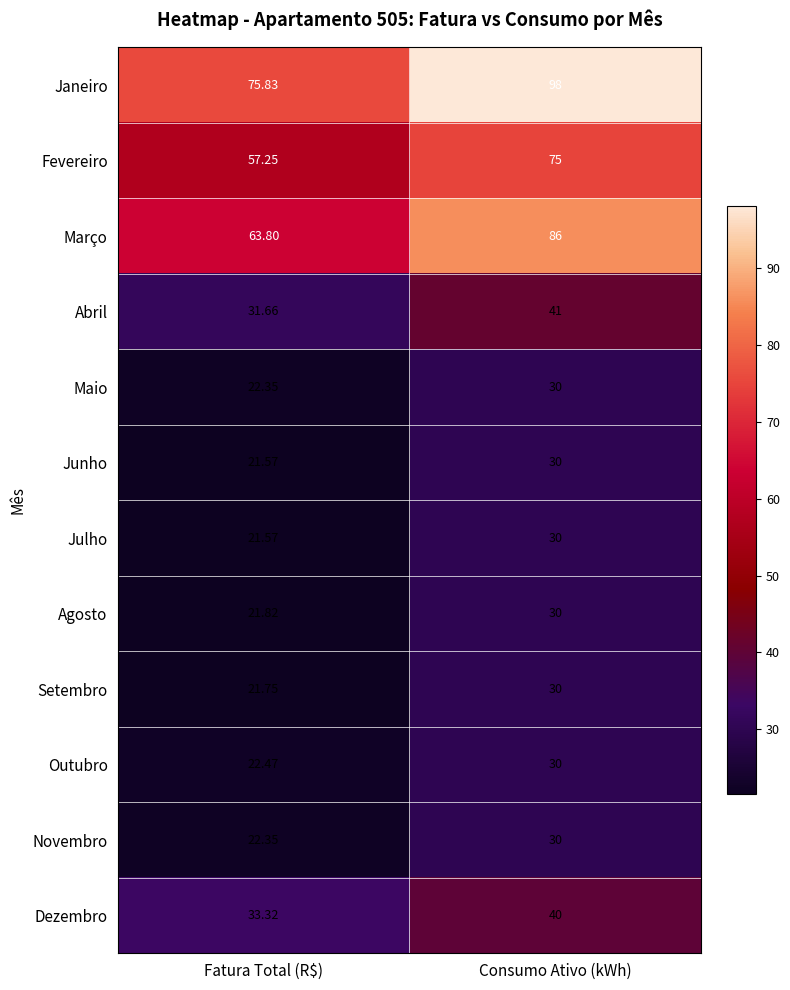

At which label does Fevereiro reach its minimum?

Fatura Total (R$)